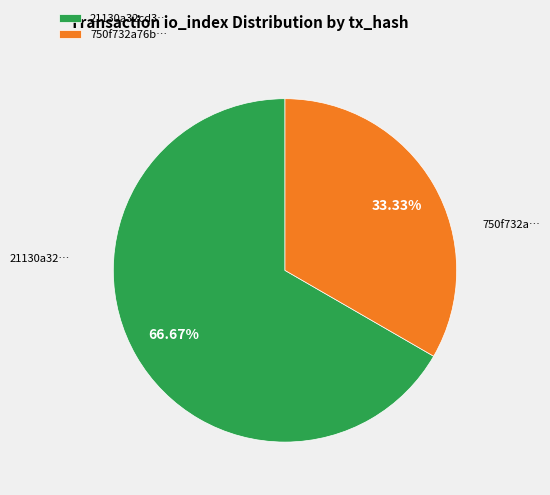

Rank the categories by value from highest to lowest.

21130a32cd3…, 750f732a76b…